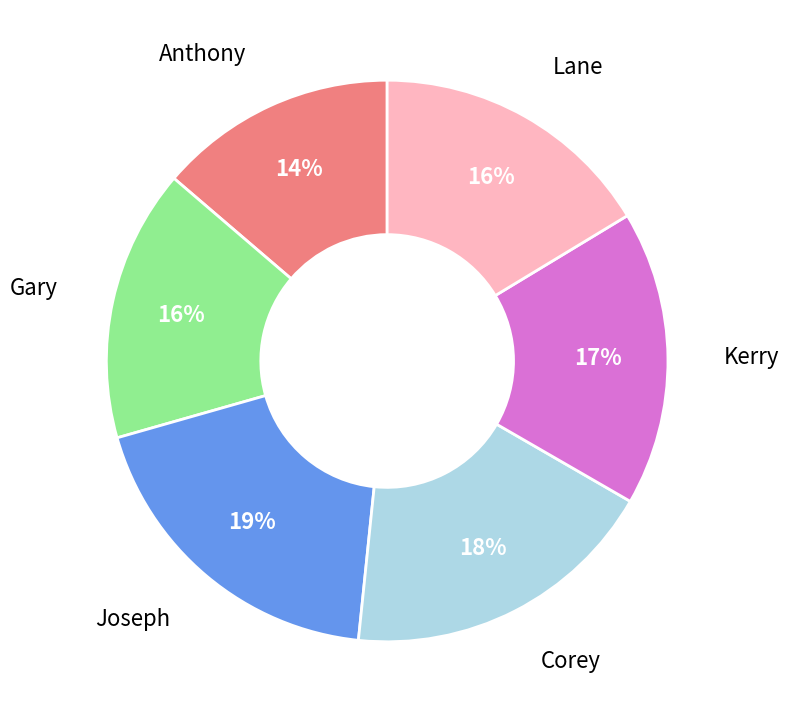

Count the number of slices in the pie.

6